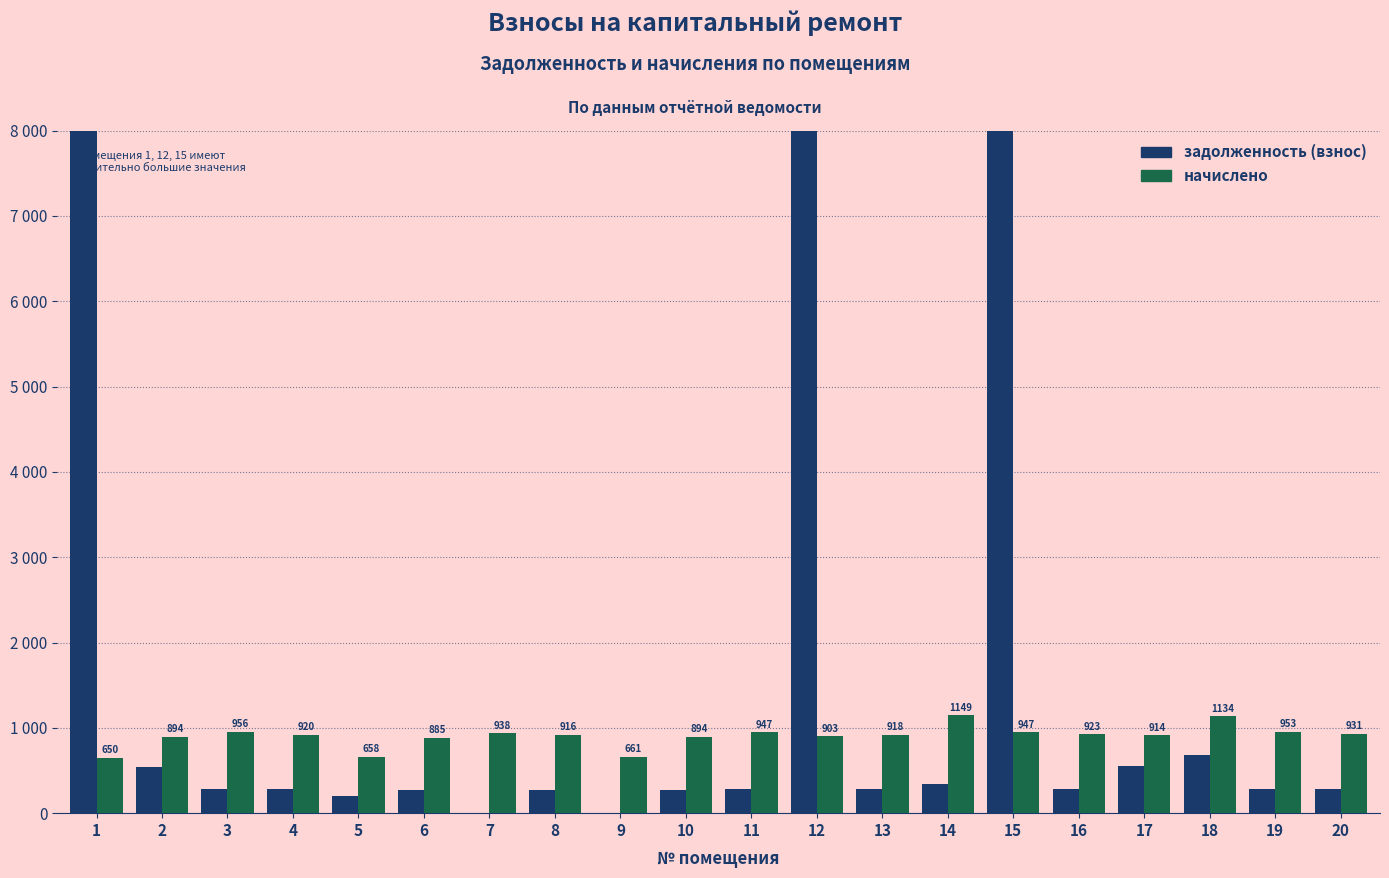

Which label corresponds to the smallest value in the chart?

7